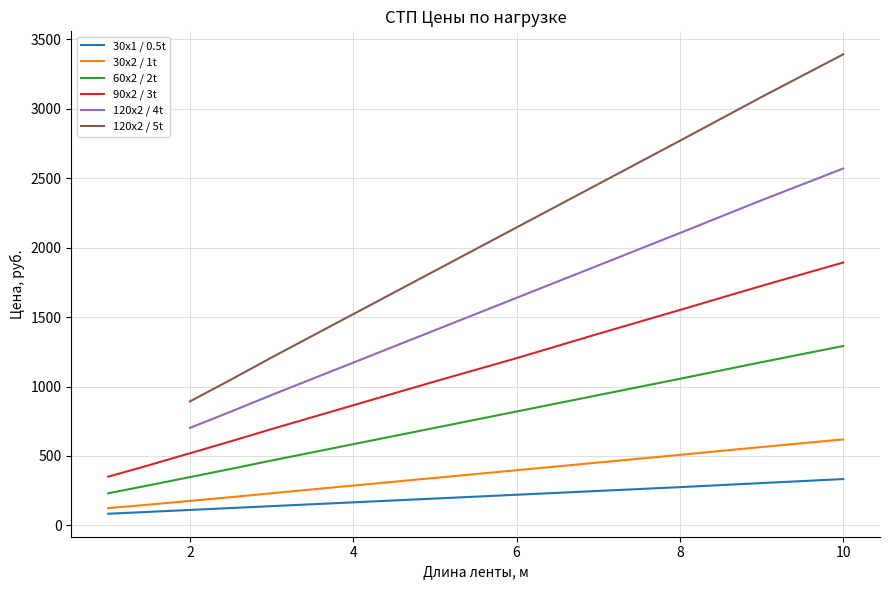

What is the highest value of the 60x2 / 2t series?

1291.8